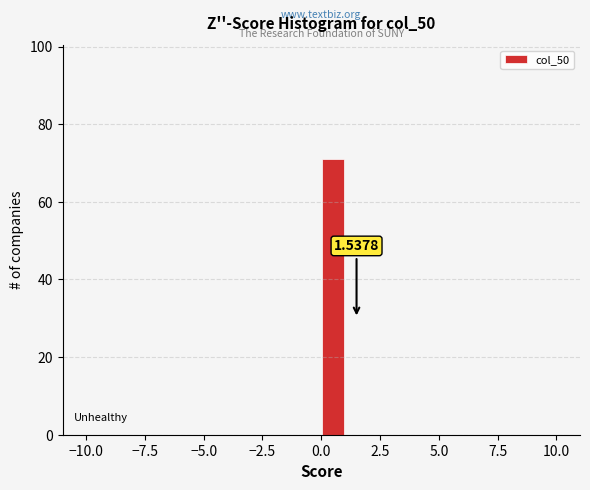

Read against the x-axis, roughly where is the centre of the tallest bar?

0.5